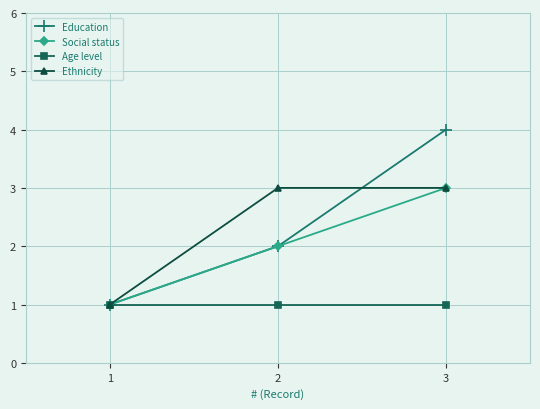

List the labels in order of Education value, largest first.

3, 2, 1